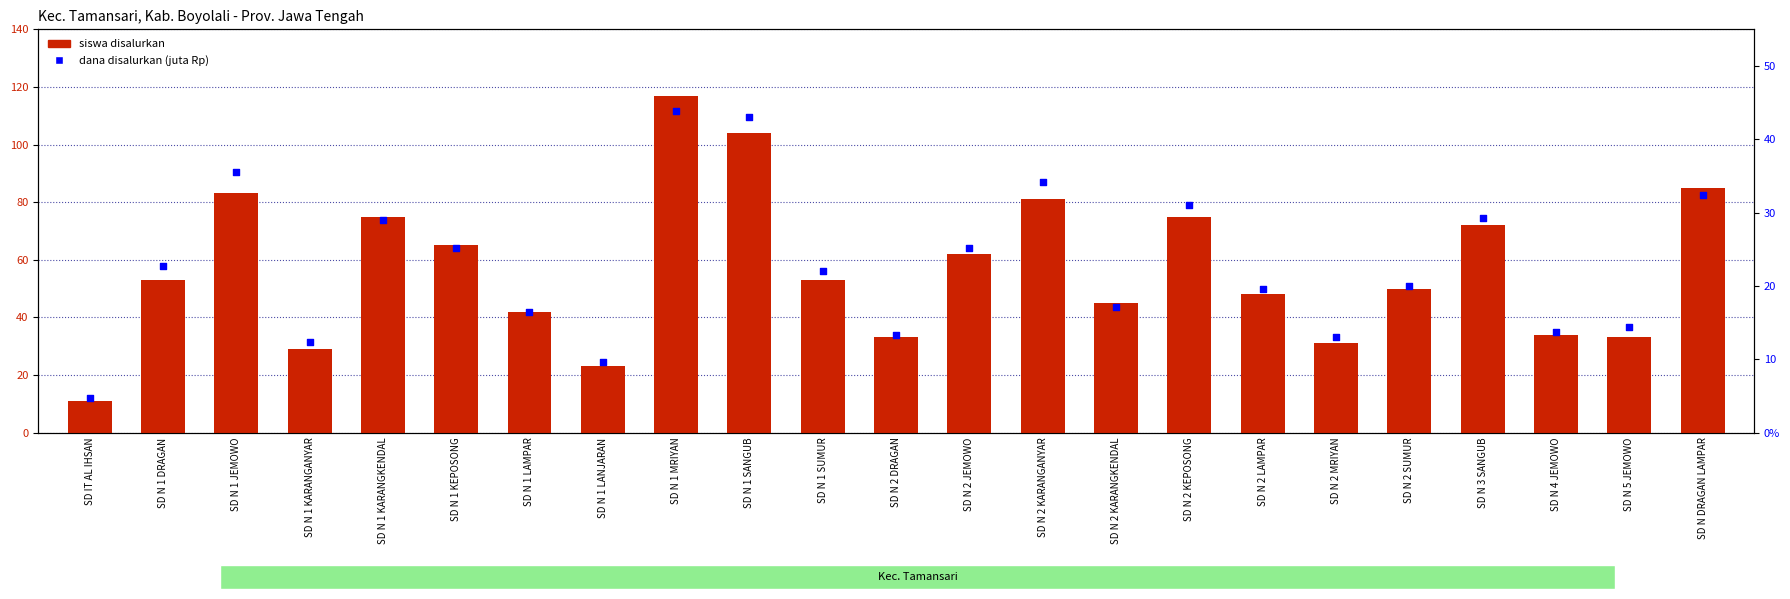

At which category is the sum across all series the highest?

SD N 1 MRIYAN